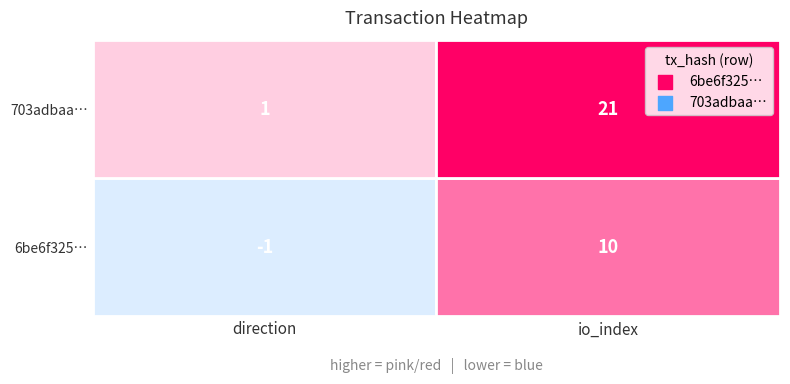

The value of 6be6f325db4fefb33b11b4b495b77153323d730 at 1 is 10. True or false?

True